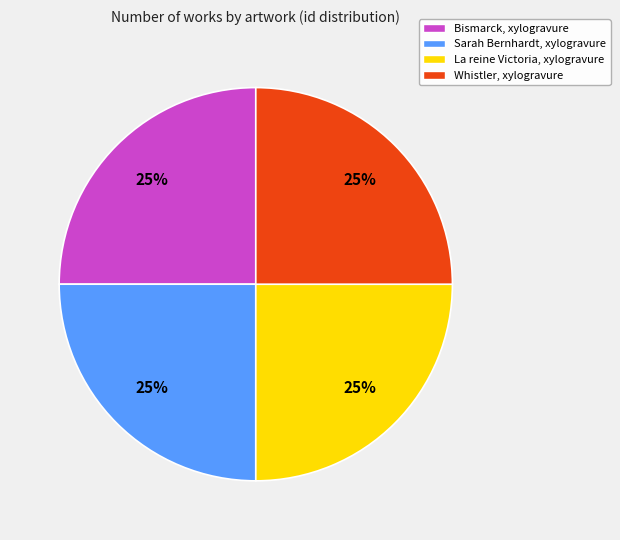

To the nearest percent, what portion does Sarah Bernhardt, xylogravure represent?

25%